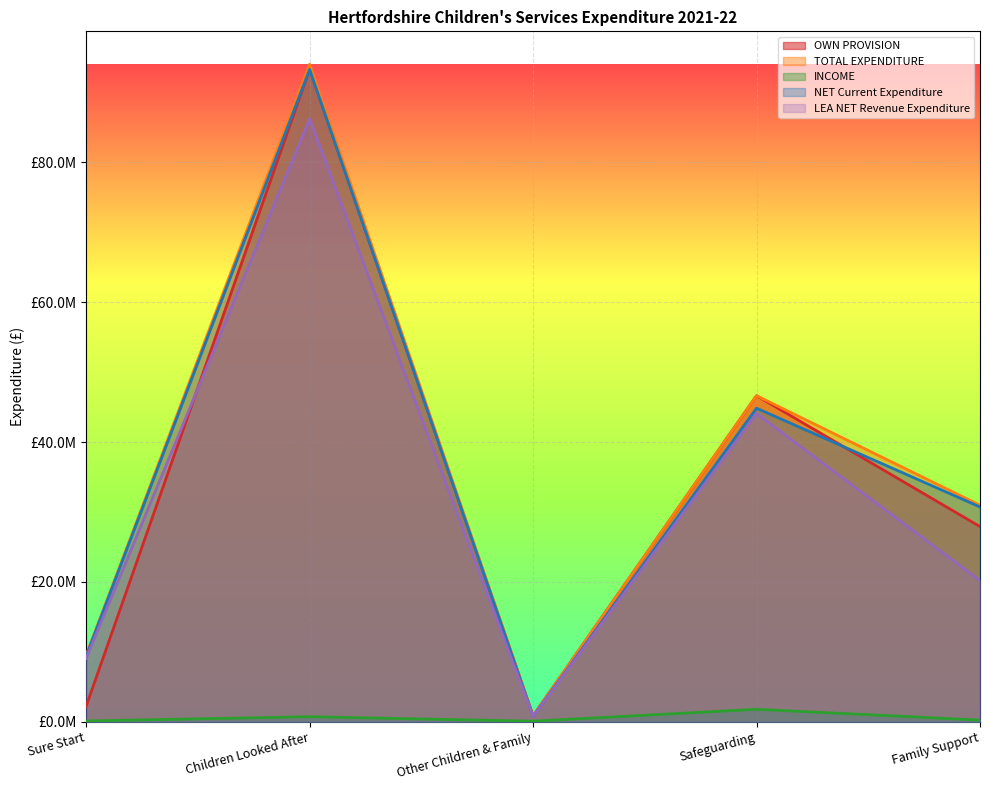

Which series changed the most between Sure Start and Safeguarding?

OWN PROVISION